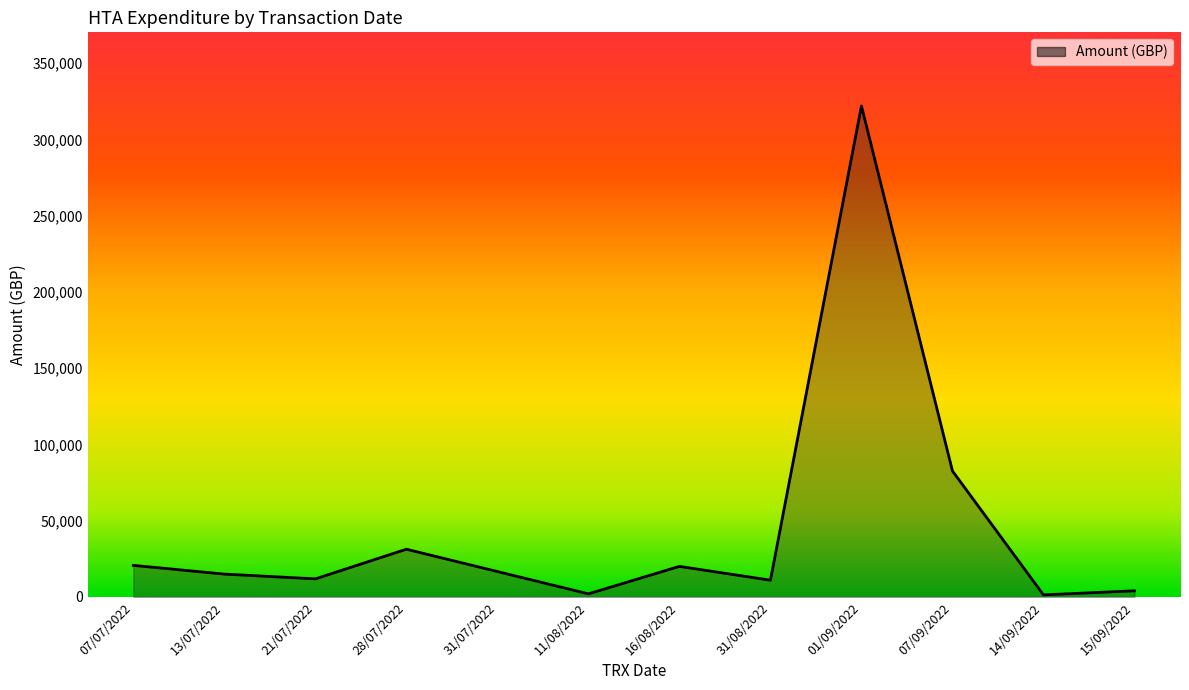

Is it true that the value at 11/08/2022 is 2000.0?

True